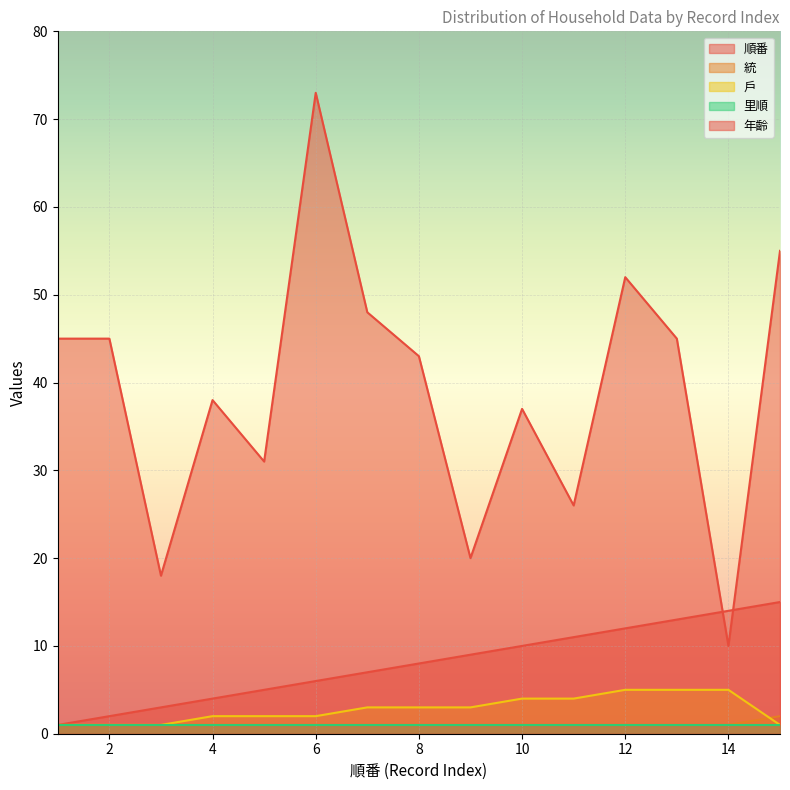

How many data points in 戶 are above 3?

5